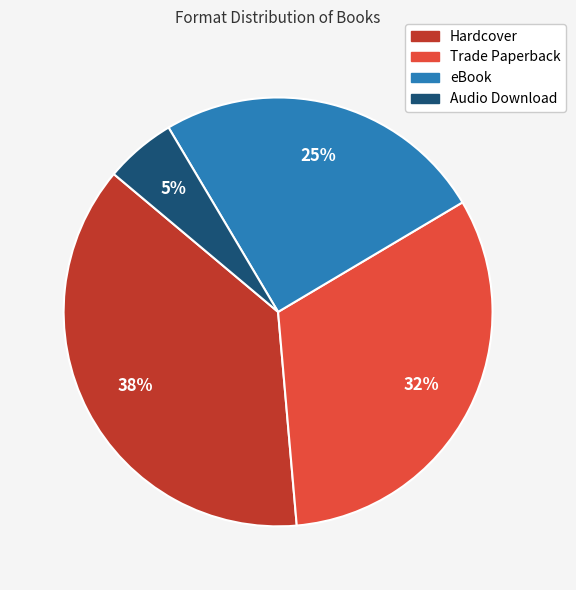

Which slice is the smallest?

Audio Download